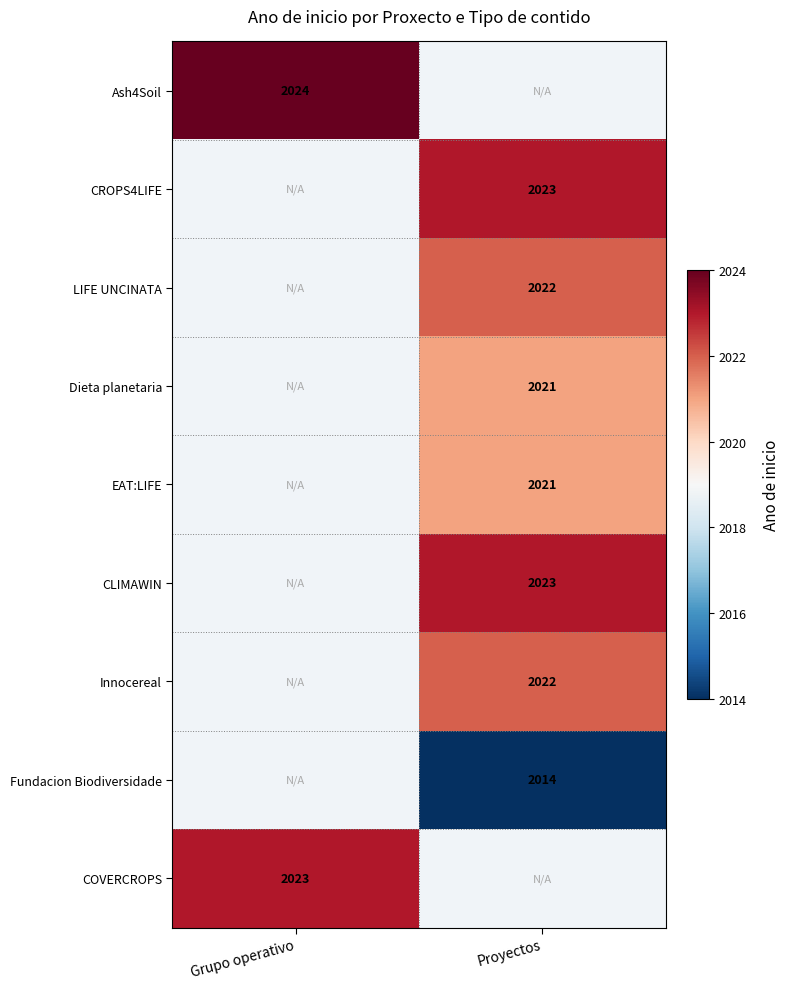

The CLIMAWIN series shows 1031 at Proyectos. True or false?

False